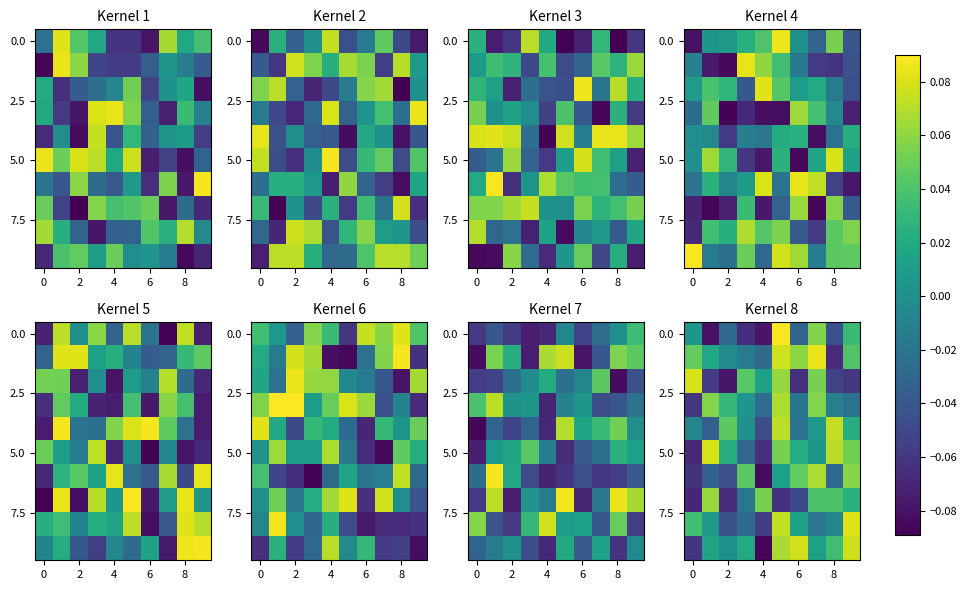

At which category is the sum across all series the highest?

5